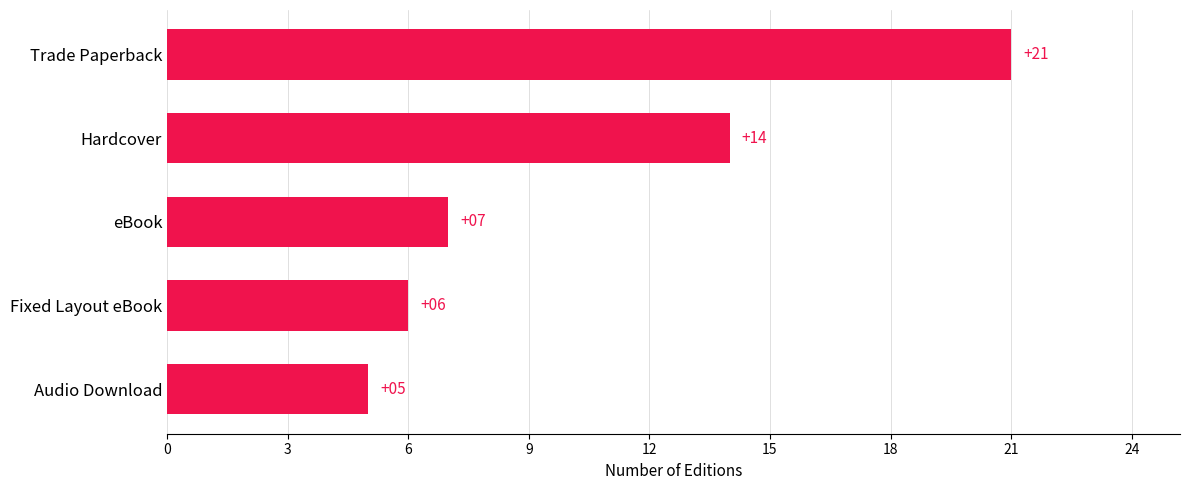

Which category has the highest value across all series?

Trade Paperback